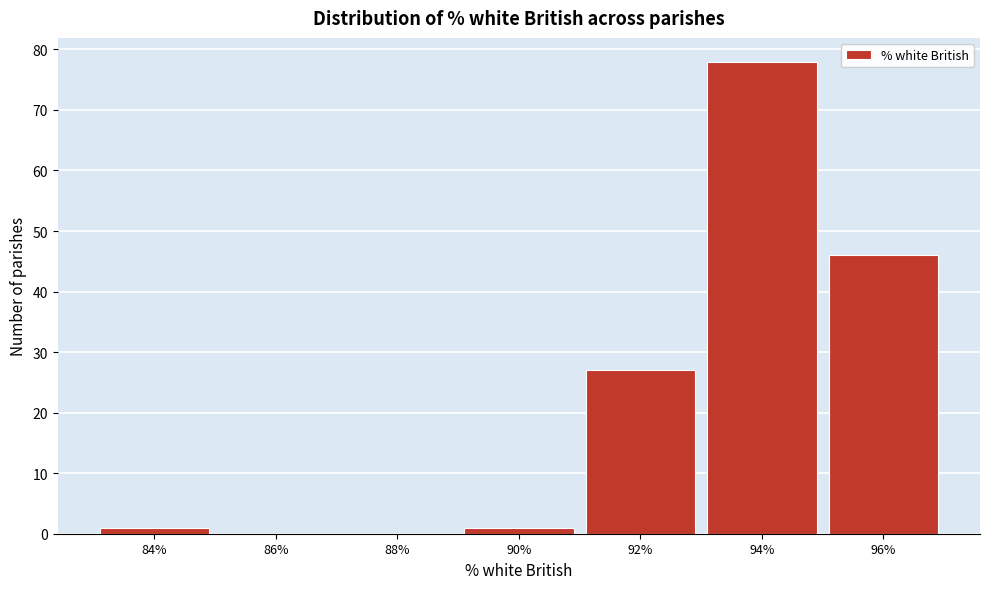

Reading left to right, extract all data points from this chart.

84%=1	86%=0	88%=0	90%=1	92%=27	94%=78	96%=46